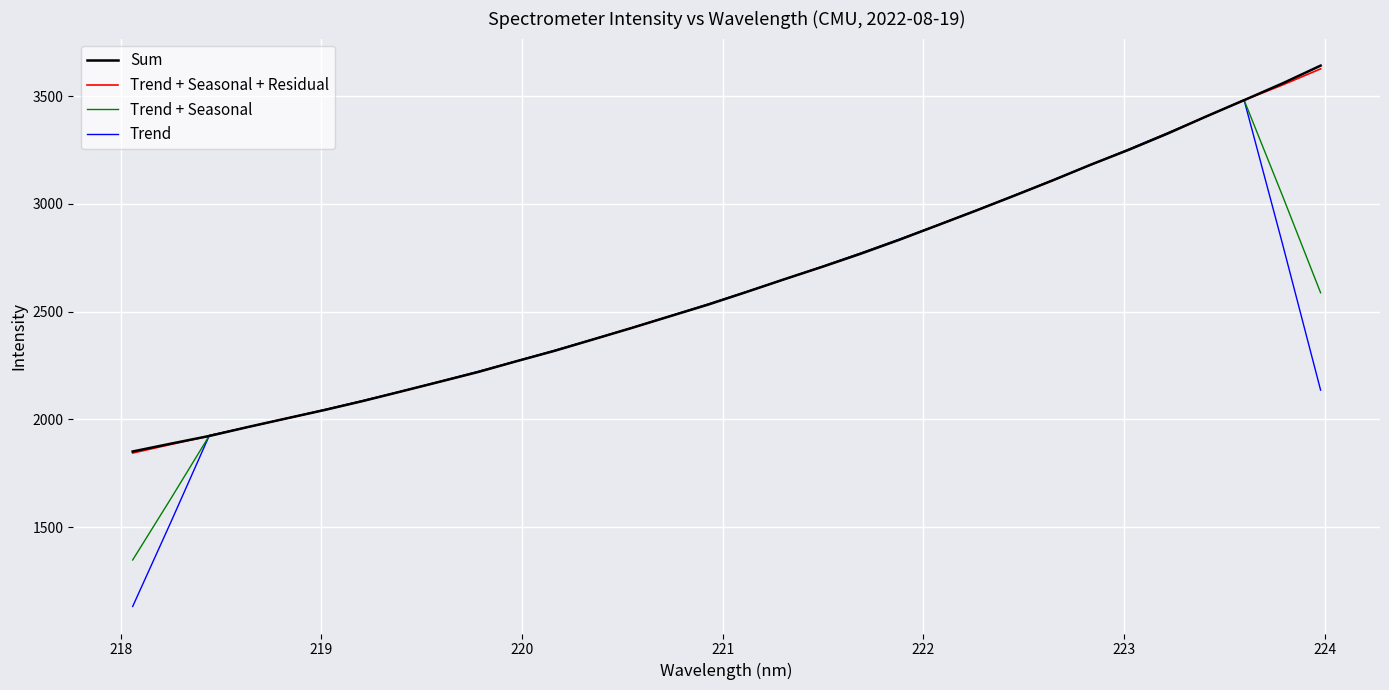

Which series has the widest spread of values?

Trend